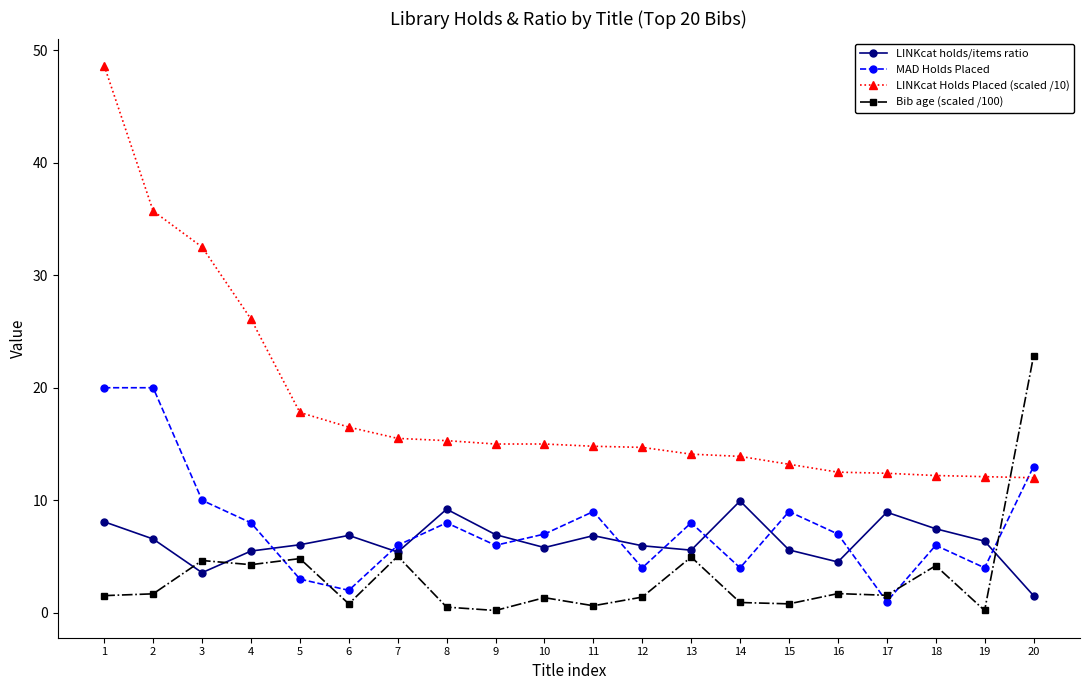

True or false: LINKcat Holds Placed (scaled /10) and LINKcat holds/items ratio intersect in this chart.

False